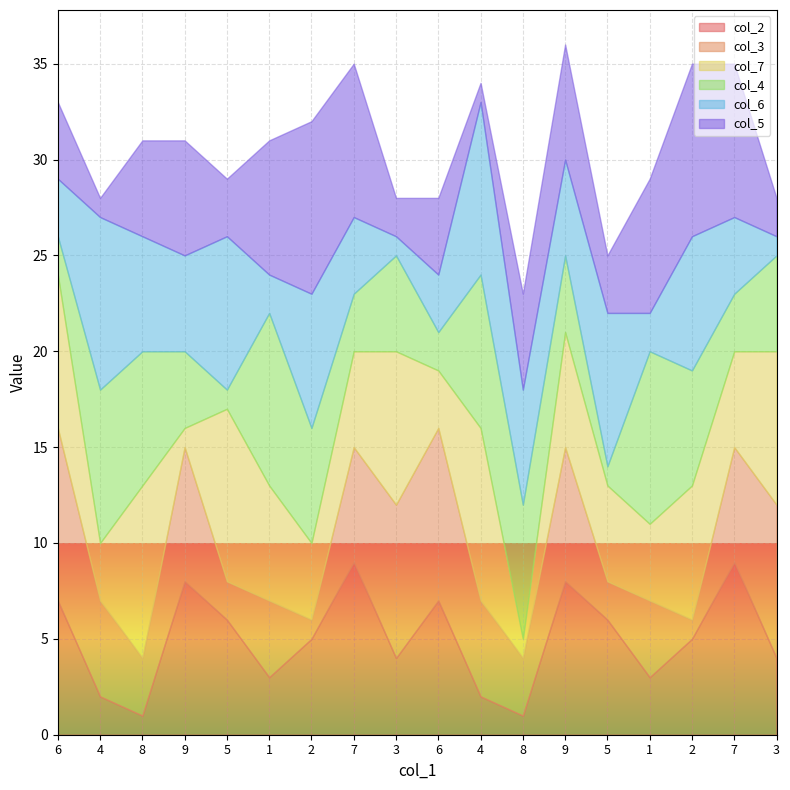

Count the number of data series in this chart.

6